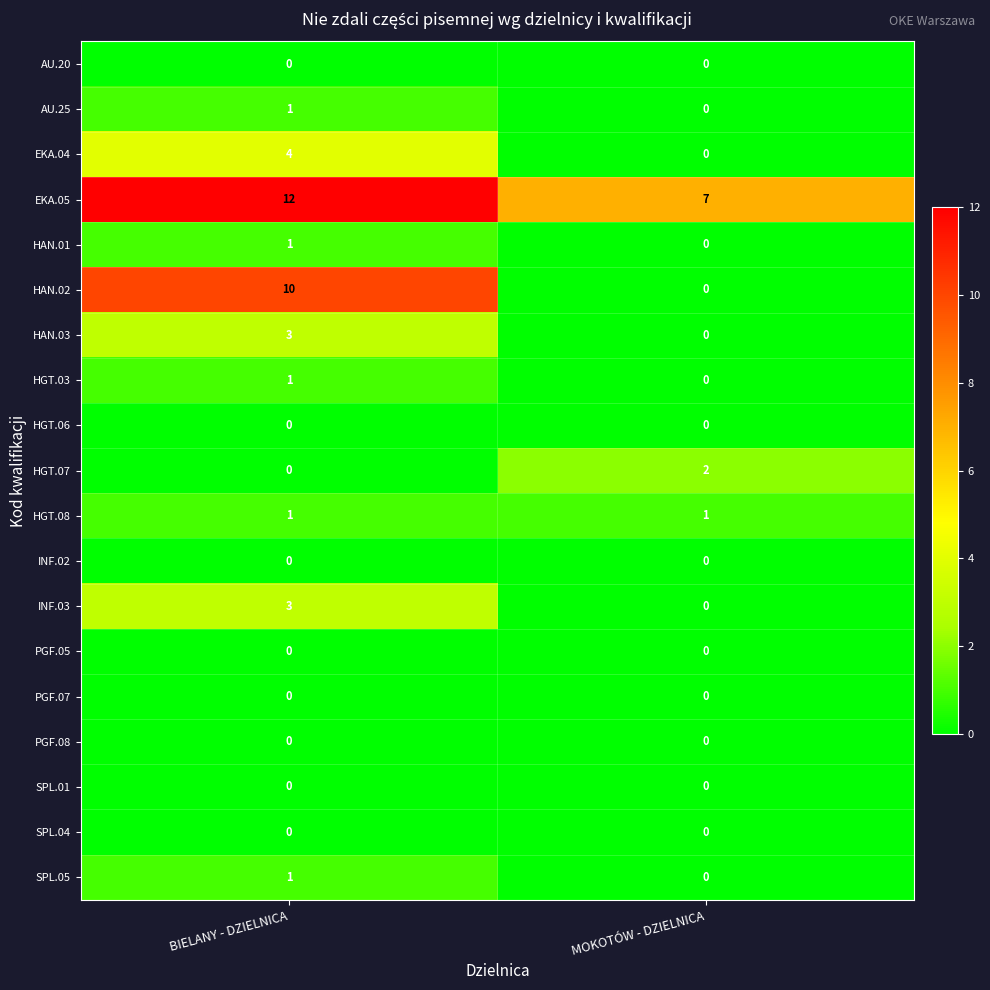

Count the number of categories in the chart.

2